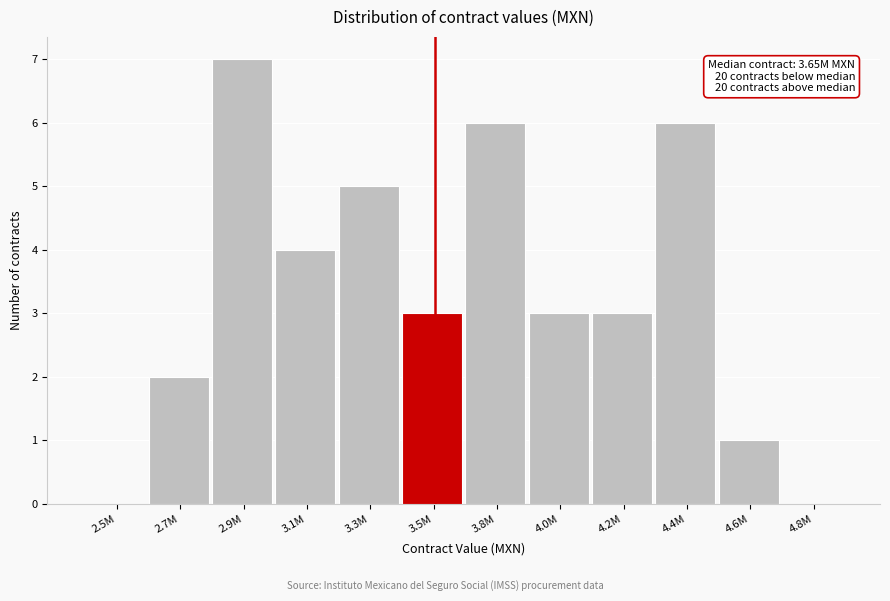

Reading left to right, extract all data points from this chart.

2.5M=0	2.7M=2	2.9M=7	3.1M=4	3.3M=5	3.5M=3	3.8M=6	4.0M=3	4.2M=3	4.4M=6	4.6M=1	4.8M=0